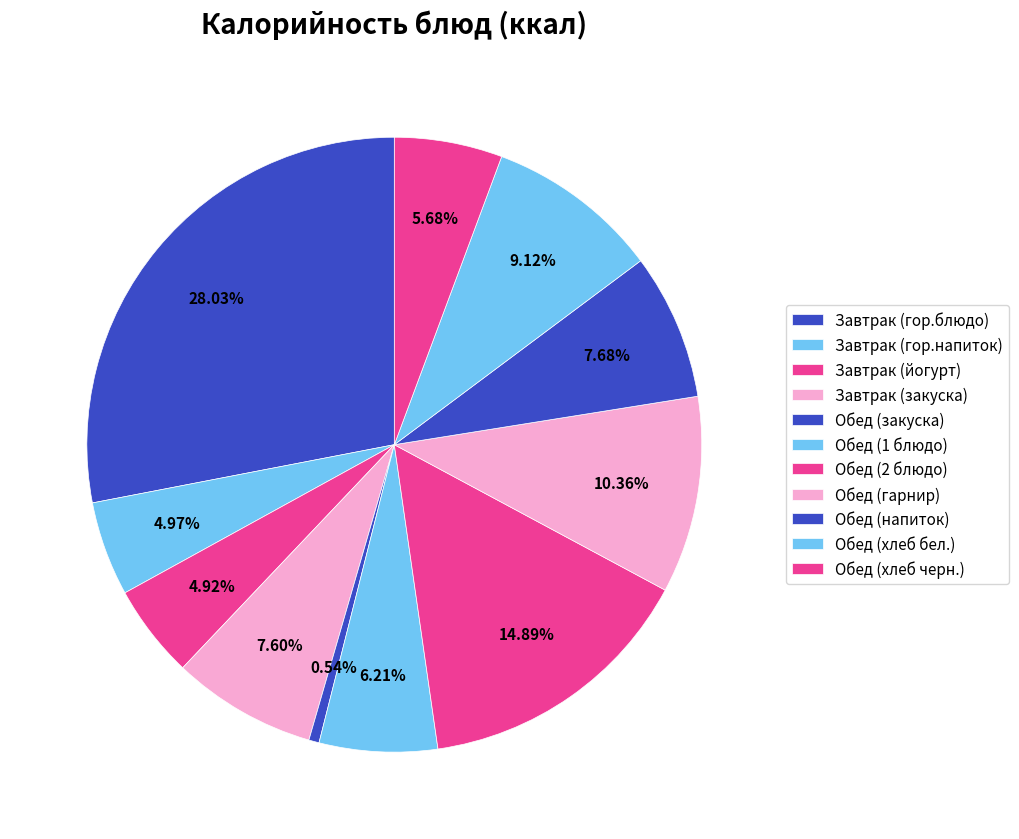

Is the sum of Завтрак (гор.напиток) and Обед (напиток) greater than half?

No